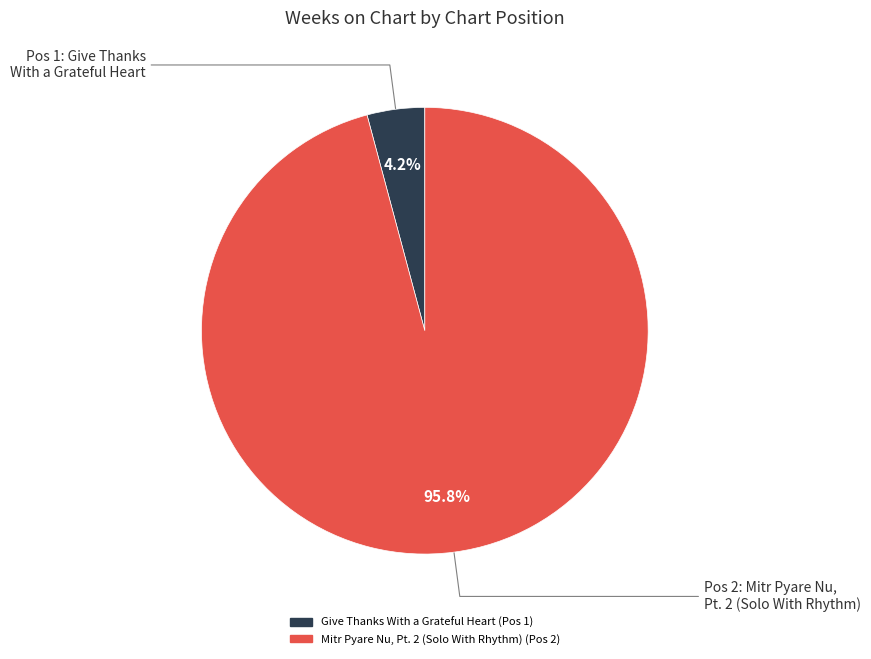

Is there a majority slice in this chart?

Yes